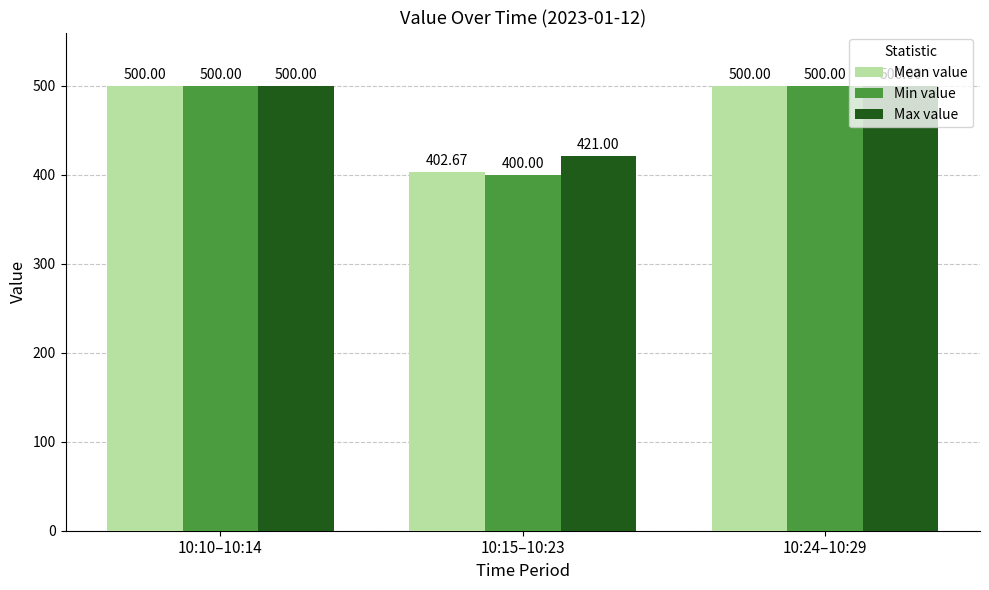

Reading right to left, extract all data points from this chart.

Mean value: 10:24–10:29=500.0	10:15–10:23=402.7	10:10–10:14=500.0
Min value: 10:24–10:29=500.0	10:15–10:23=400.0	10:10–10:14=500.0
Max value: 10:24–10:29=500.0	10:15–10:23=421.0	10:10–10:14=500.0